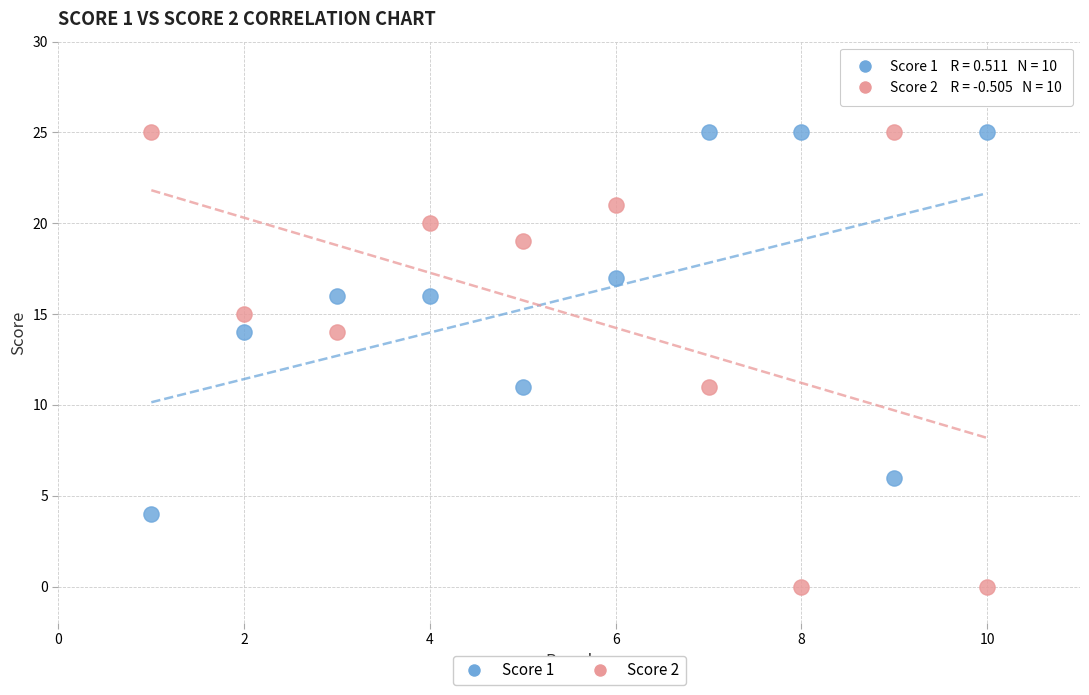

What is the X range (max minus min) for the scatter plot?

9